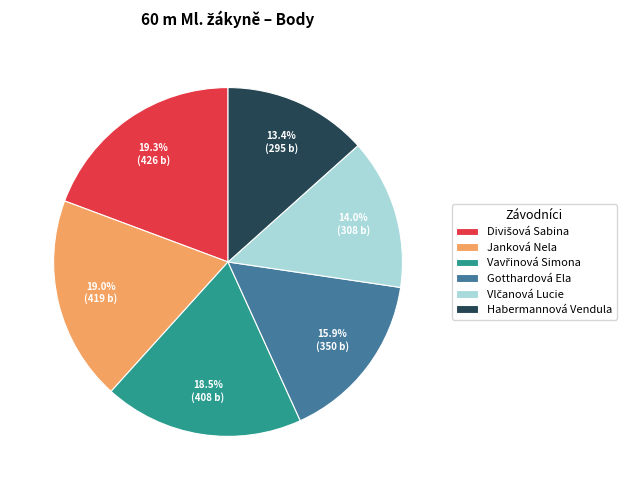

What percentage is NOT represented by Habermannová Vendula?

86.6%